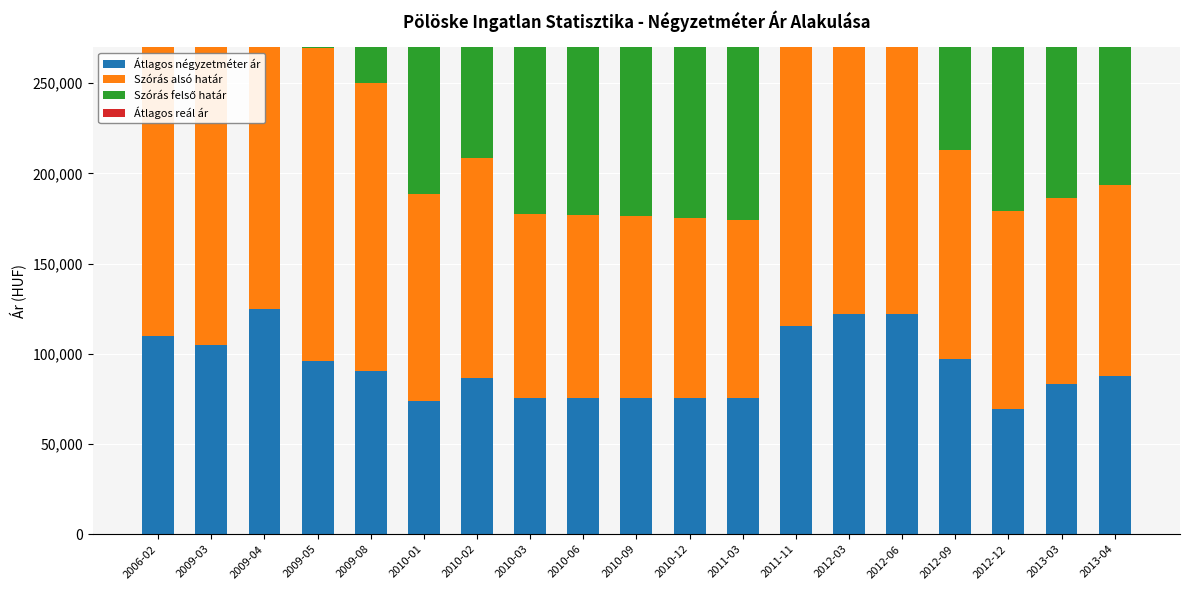

Which category has the lowest value across all series?

2012-12